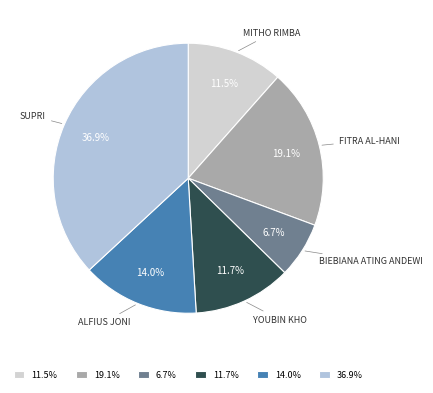

What is the largest slice in the pie chart?

36.9%